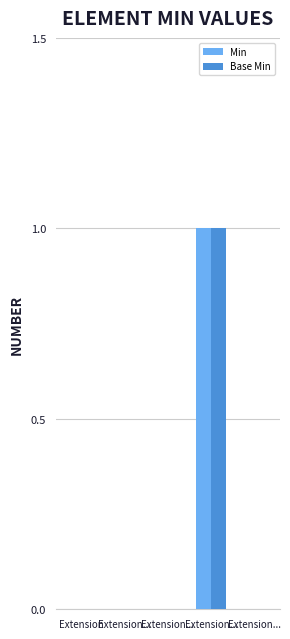

Reading left to right, extract all data points from this chart.

Min: Extension=0	Extension...=0	Extension...=0	Extension...=1	Extension...=0
Base Min: Extension=0	Extension...=0	Extension...=0	Extension...=1	Extension...=0